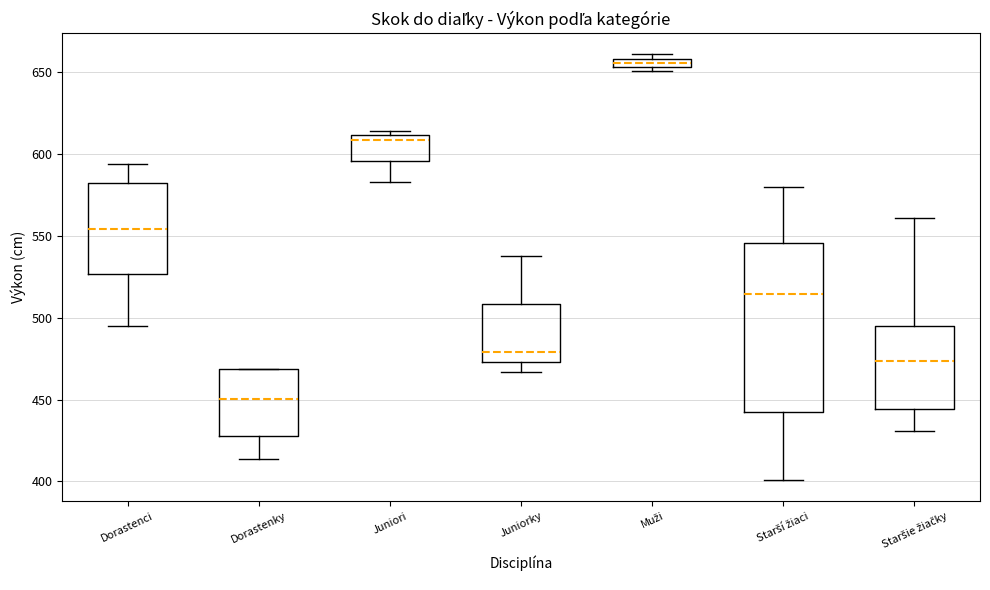

Which box has the lowest median line?

Dorastenky